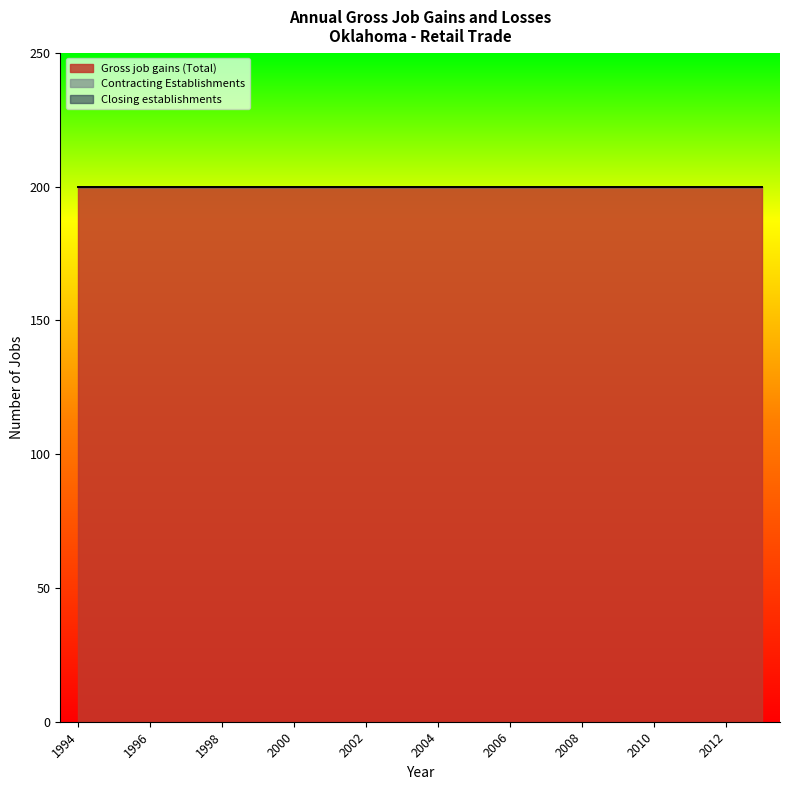

True or false: Contracting Establishments has more than 1 interior local peaks.

False